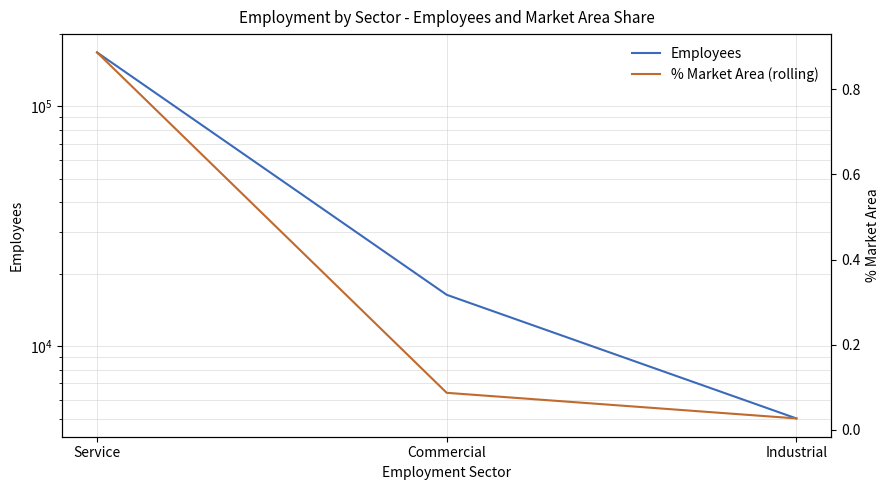

What is the sum of all Employees values?

189428.0